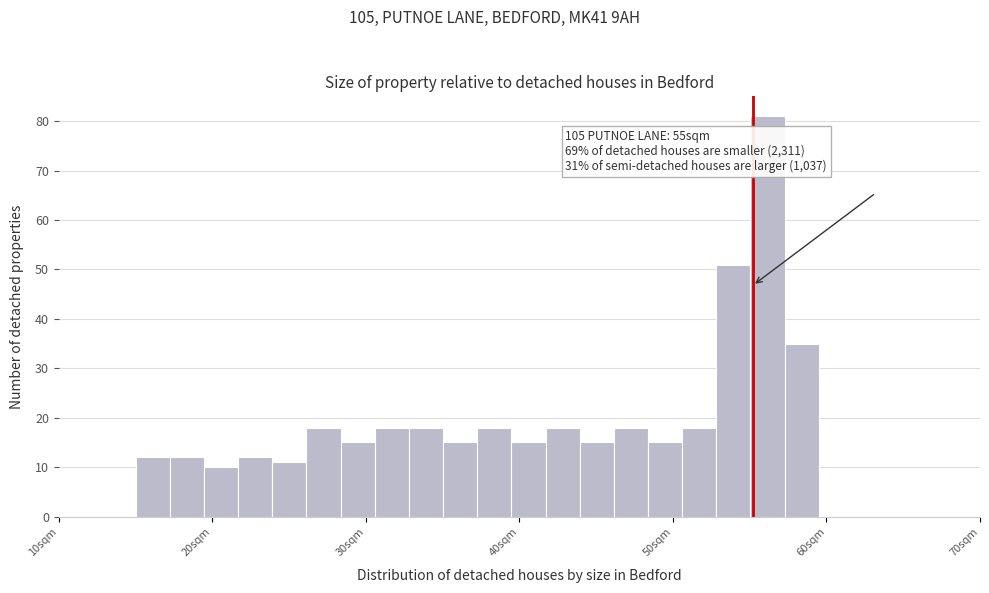

Around what value on the x-axis is the tallest bar? Give the approximate position of its centre, as read against the axis.

56